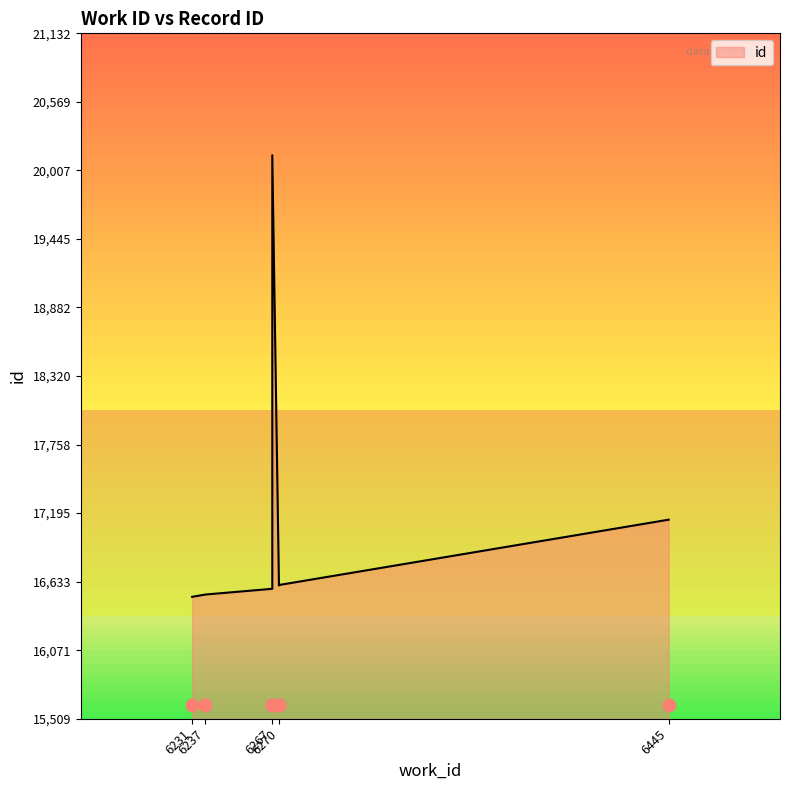

Approximately how many times larger is the value at 6237 compared to 6267?

0.8